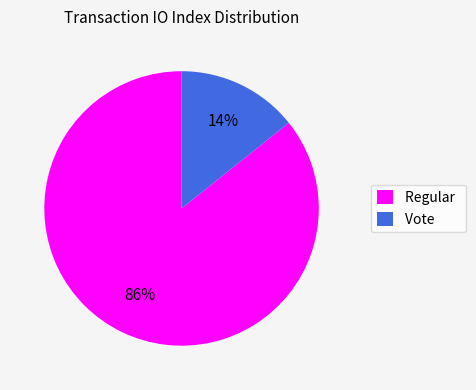

To the nearest percent, what is the combined percentage of Vote and Regular?

100%